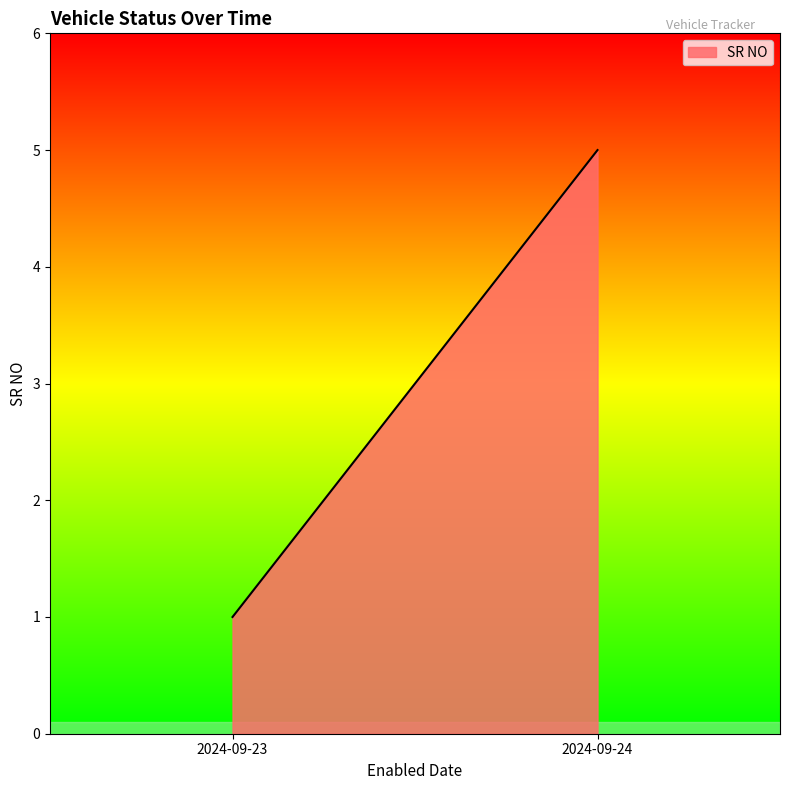

At which label does the data first exceed 2?

2024-09-24